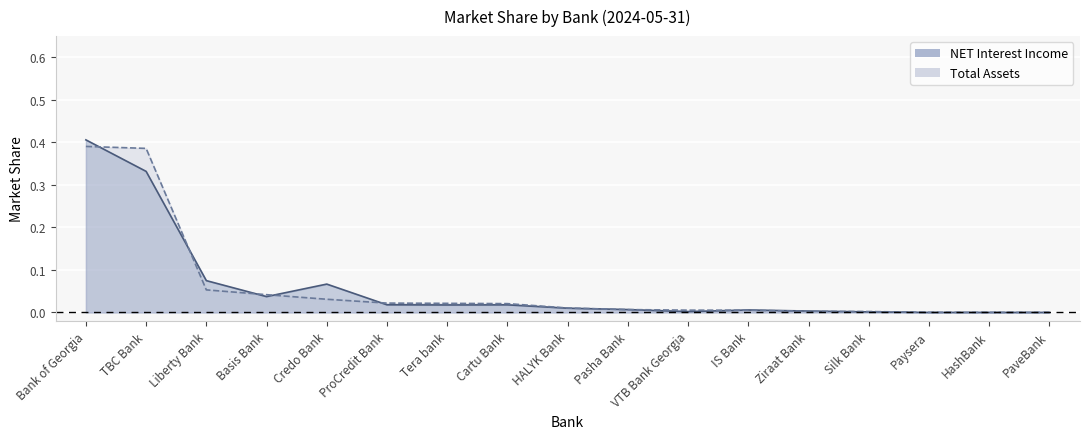

Reading left to right, what are all the values shown in this chart?

NET Interest Income: 0.4	0.3	0.1	0.0	0.1	0.0	0.0	0.0	0.0	0.0	0.0	0.0	0.0	0.0	0.0	0.0	0.0
Total Assets: 0.4	0.4	0.1	0.0	0.0	0.0	0.0	0.0	0.0	0.0	0.0	0.0	0.0	0.0	0.0	0.0	0.0